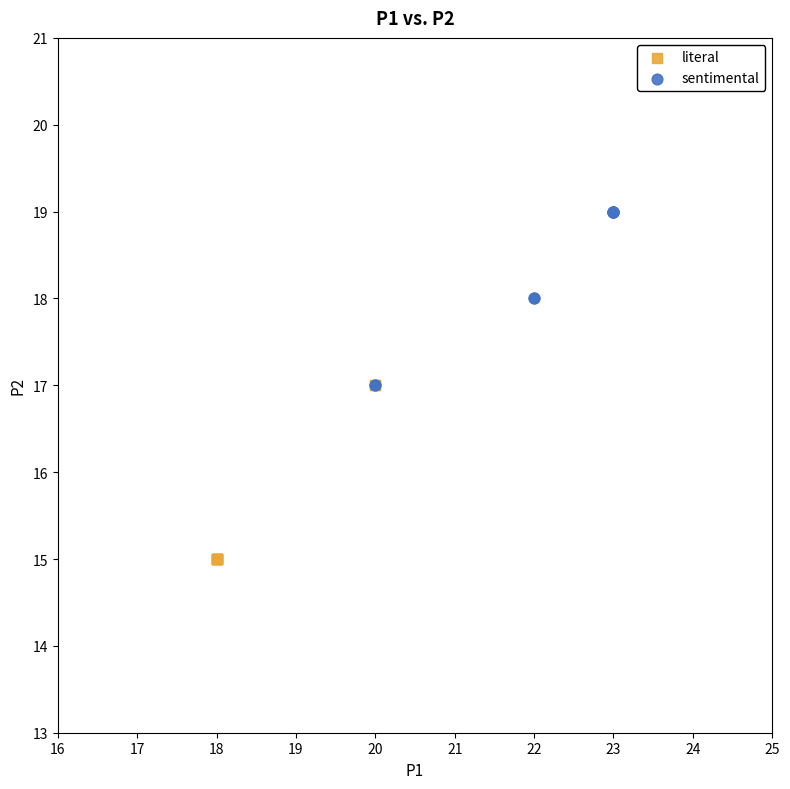

Which series reaches the maximum Y coordinate?

sentimental